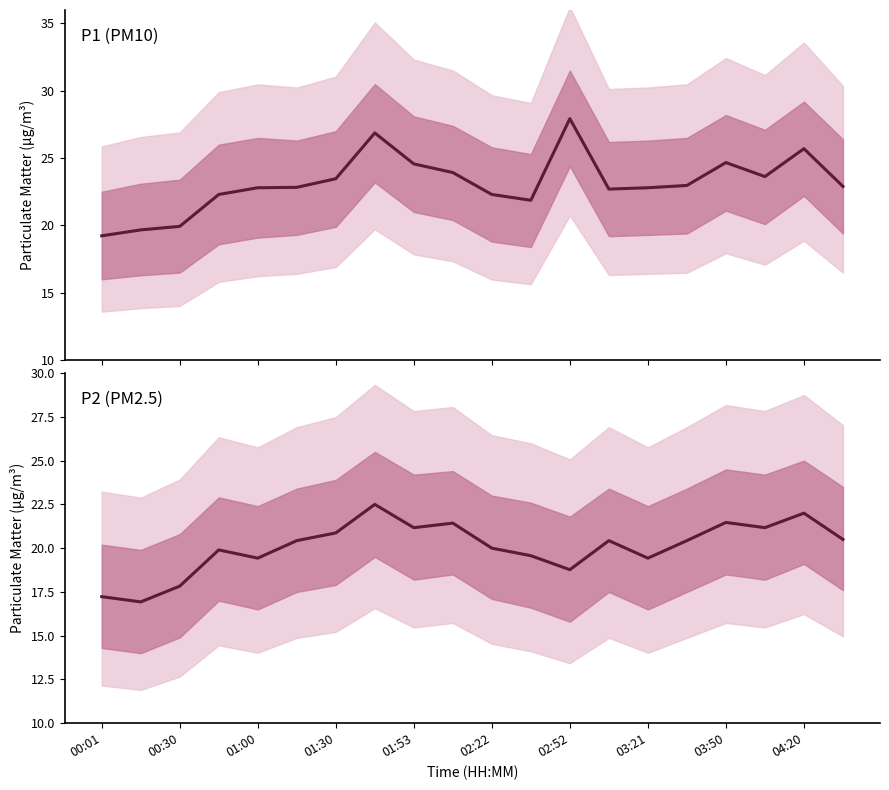

True or false: P1 and P2 intersect in this chart.

False